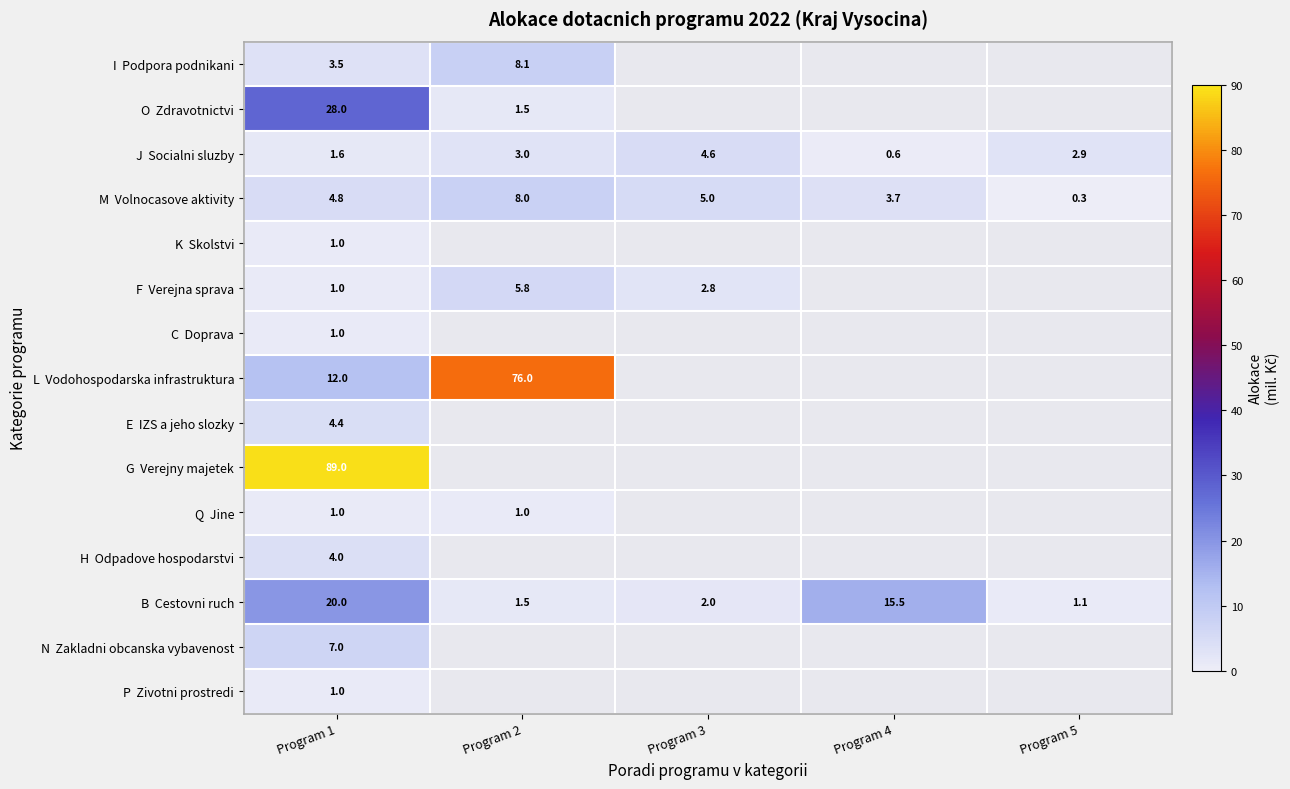

What is the total value across all series at Program 1?

179.3